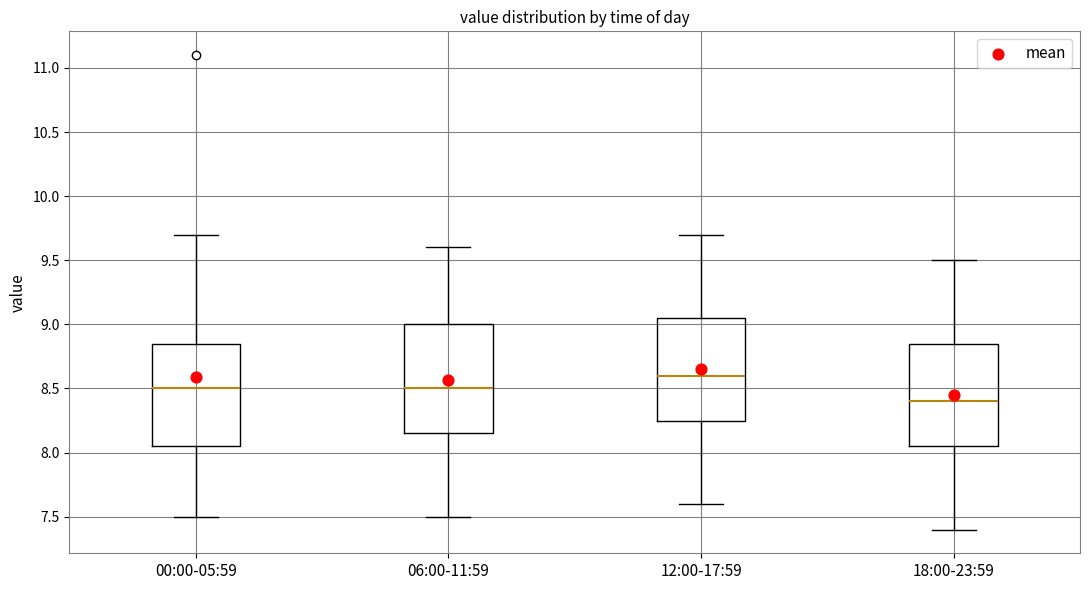

Reading left to right, transcribe this box plot: for each box, give where its median line is, the range the box spans, and where its two whiskers end, as read against the y-axis. The values are not printed on the chart, so give them approximately, as read against the axis.

00:00-05:59: median 8.50, box 8.05 to 8.85, whiskers 7.50 to 9.70
06:00-11:59: median 8.50, box 8.15 to 9.00, whiskers 7.50 to 9.60
12:00-17:59: median 8.60, box 8.25 to 9.05, whiskers 7.60 to 9.70
18:00-23:59: median 8.40, box 8.05 to 8.85, whiskers 7.40 to 9.50